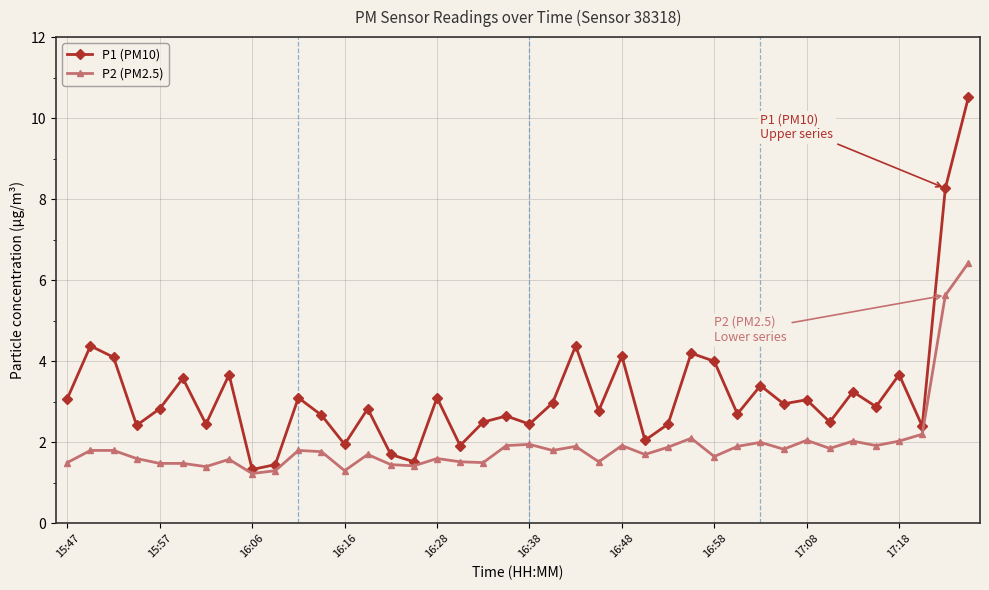

True or false: P2 (PM2.5) has more than 2 interior local peaks.

True